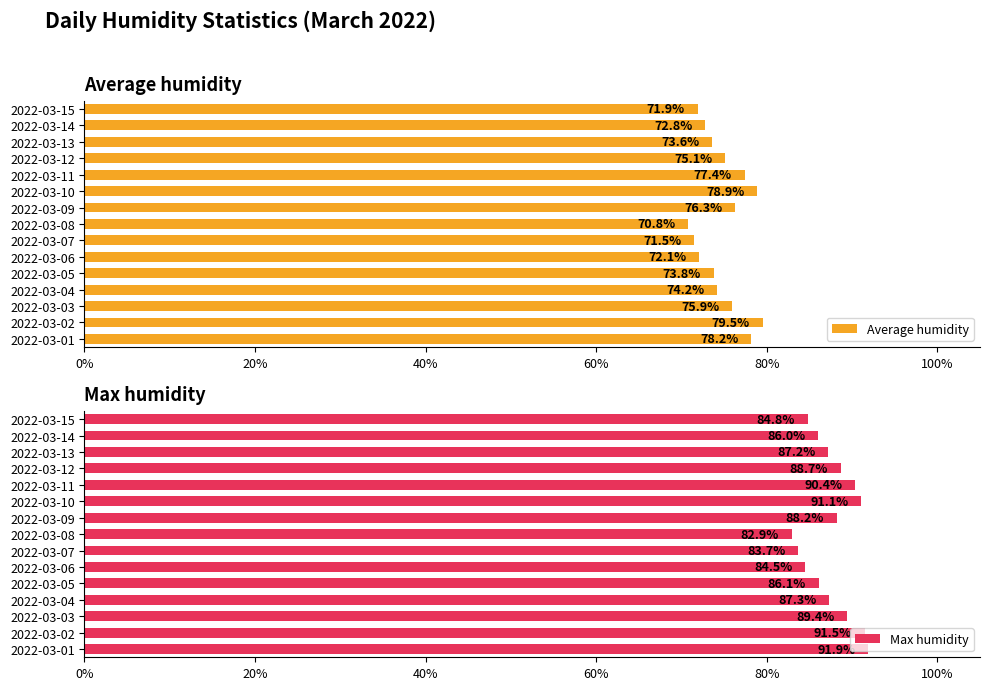

What is the difference between the second highest and second lowest values in the Average humidity series?

7.4